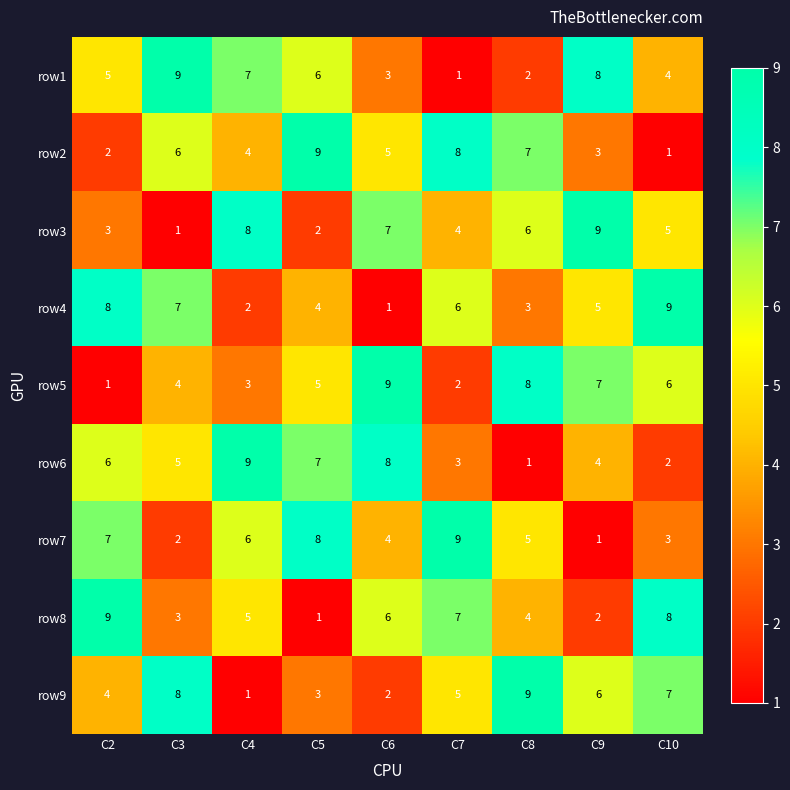

What is the average value of the row6 series?

5